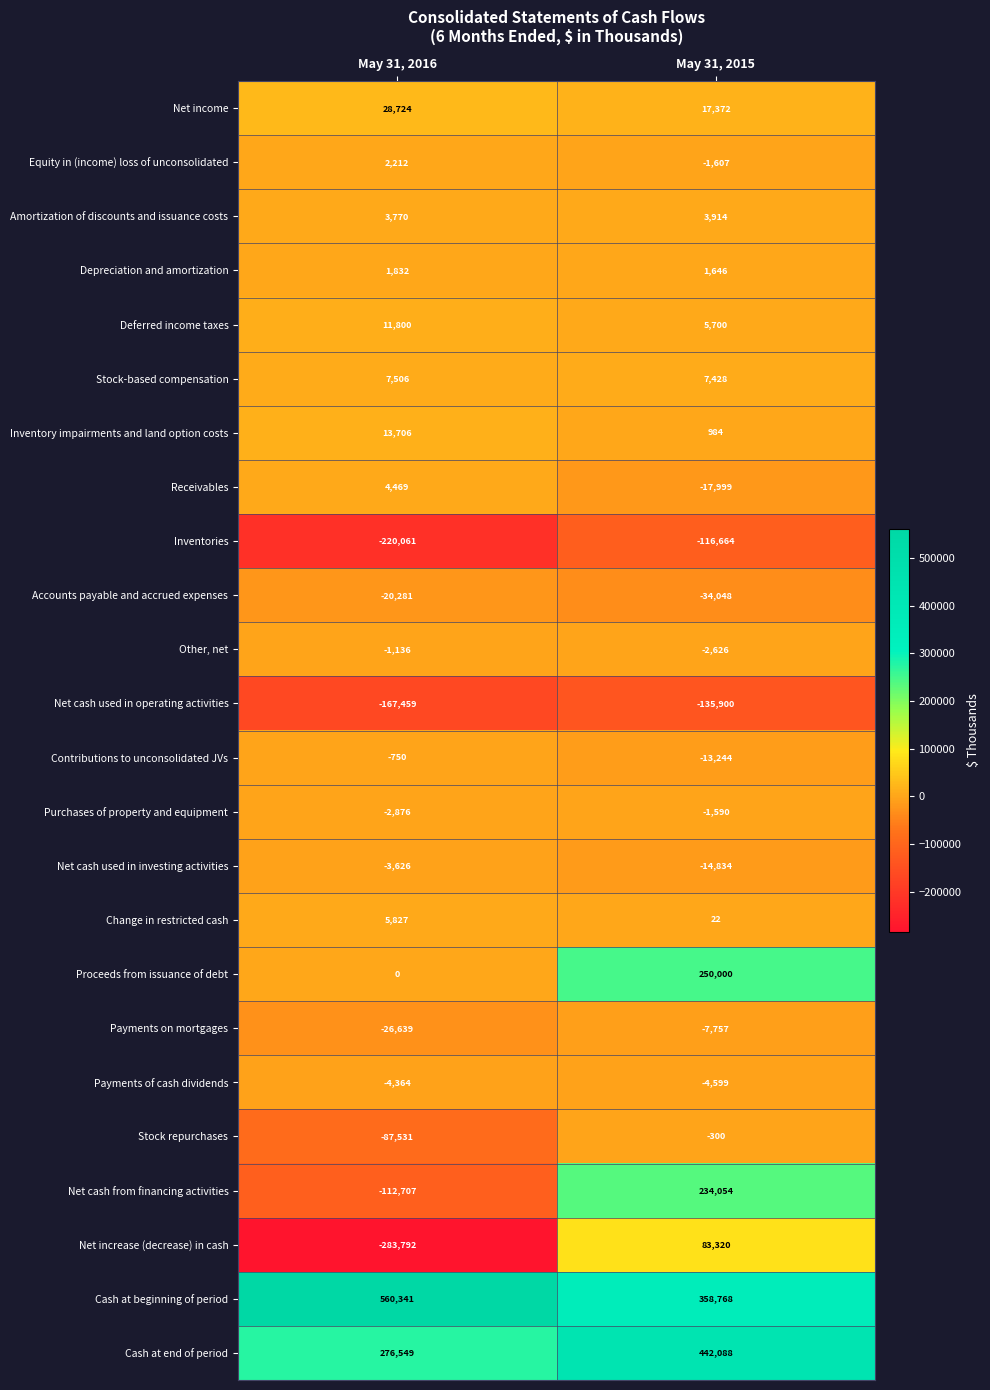

How many negative values does the Net cash from financing activities series have?

1